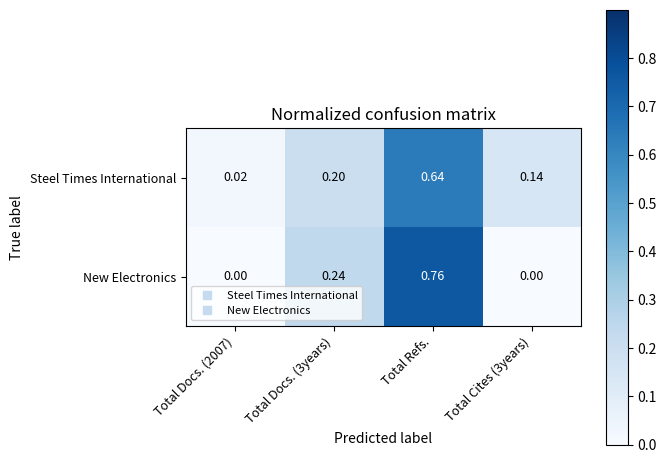

At which category is the sum across all series the highest?

Total Refs.